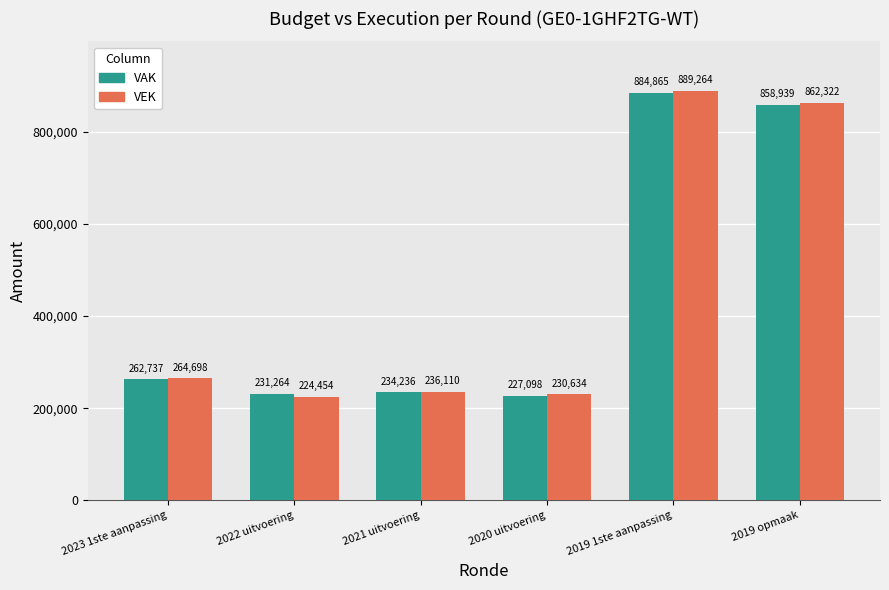

What value does the VAK series have at 2023 1ste aanpassing, to the nearest 10?

262740